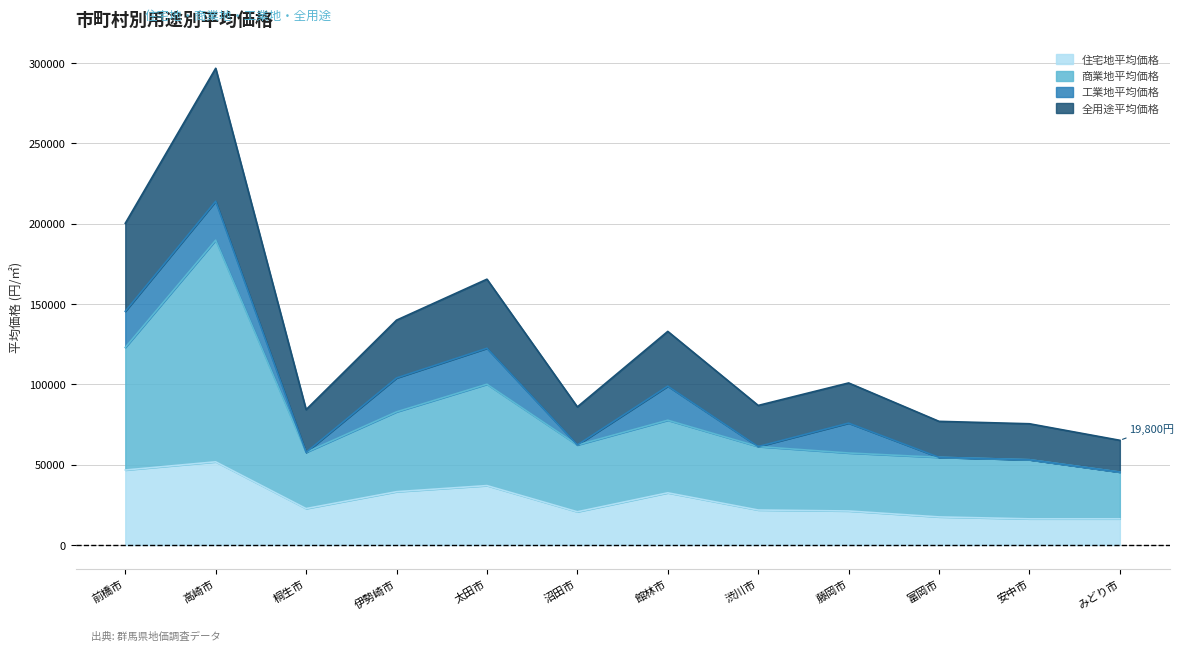

What is the spread (max minus min) of values at 富岡市?

59500